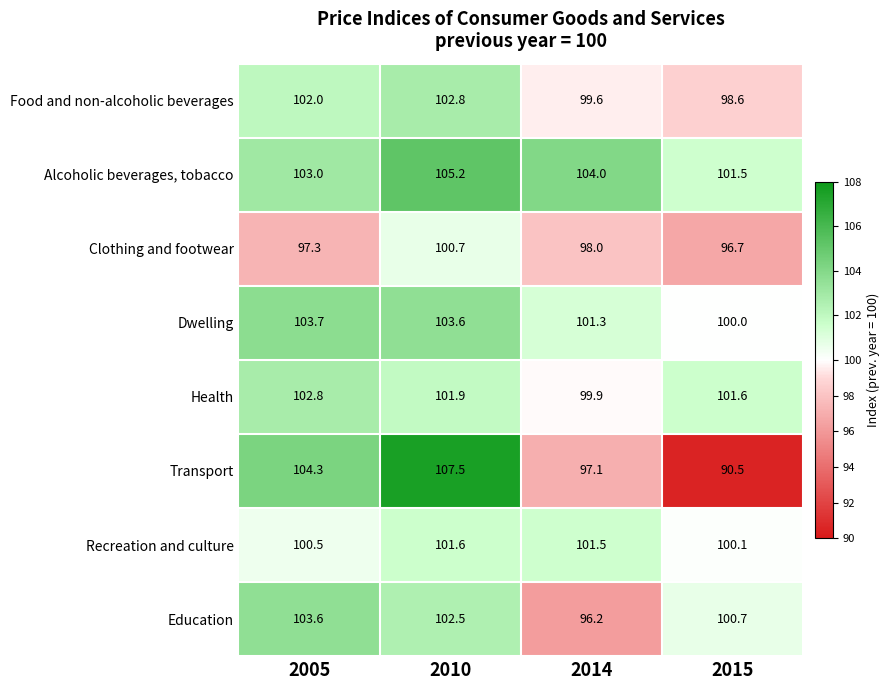

At how many categories does at least one series exceed 105?

1